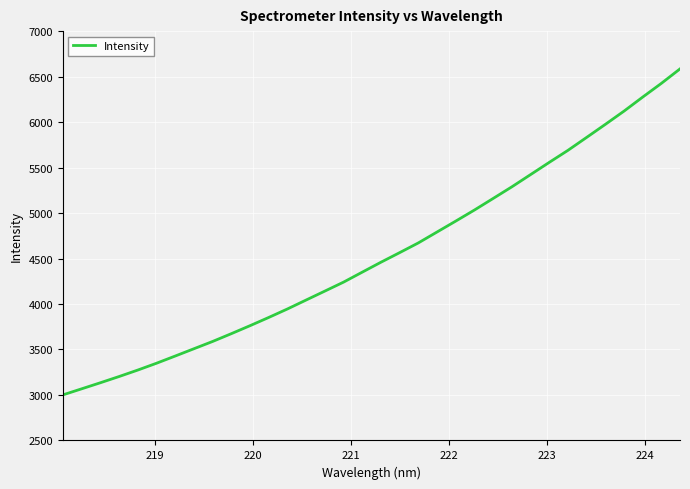

What is the difference between the maximum and minimum values?

3583.6